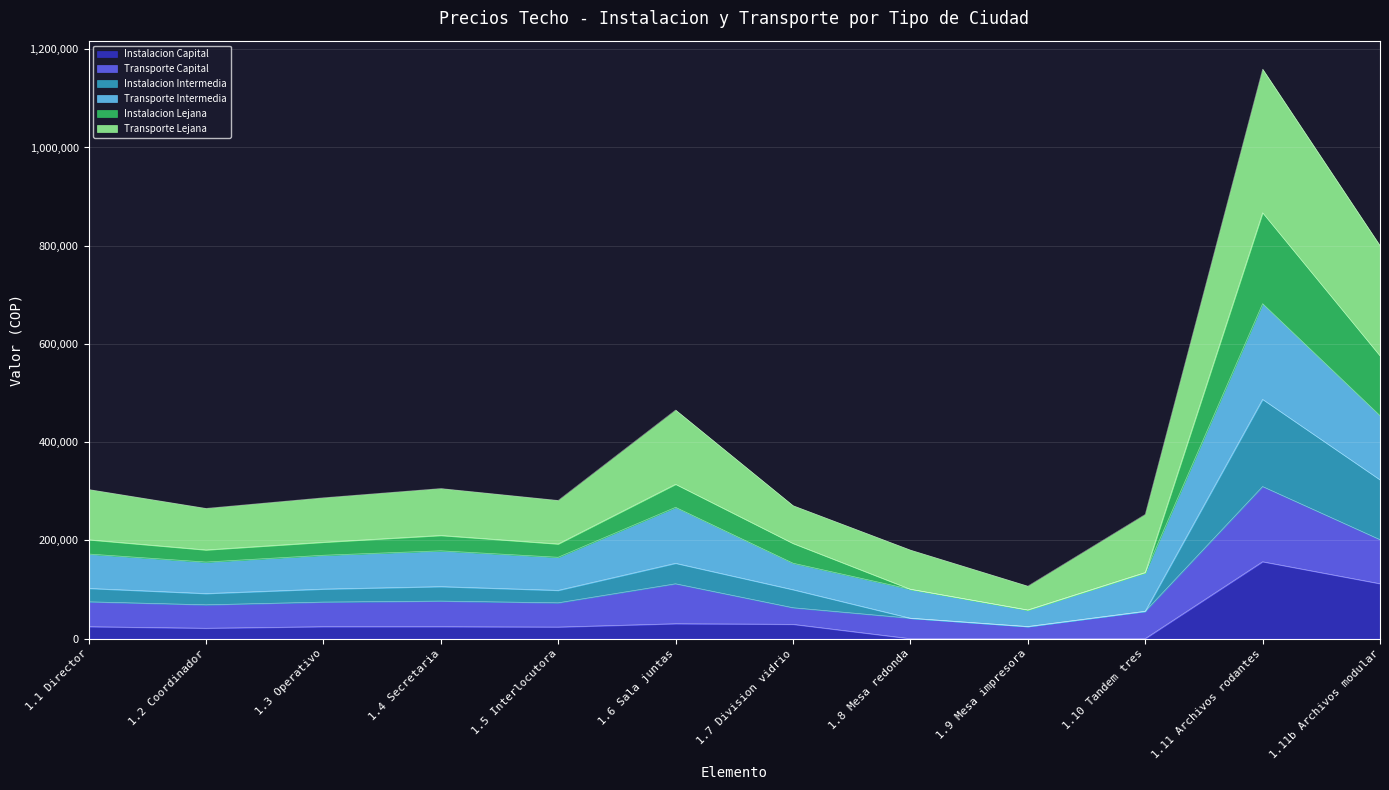

Which series has the largest range (max minus min)?

Transporte Lejana